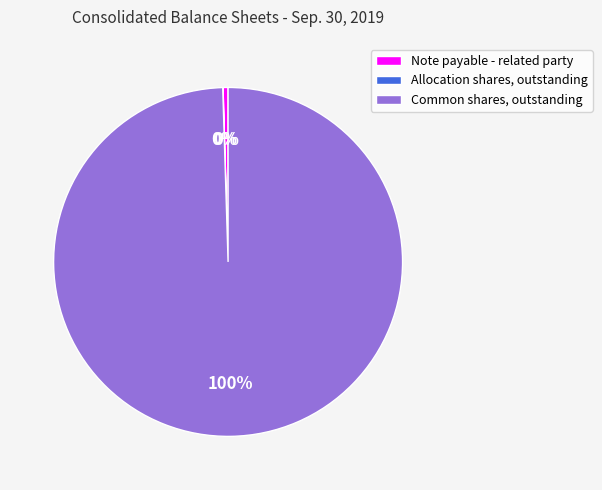

Which slice is the largest?

Common shares, outstanding